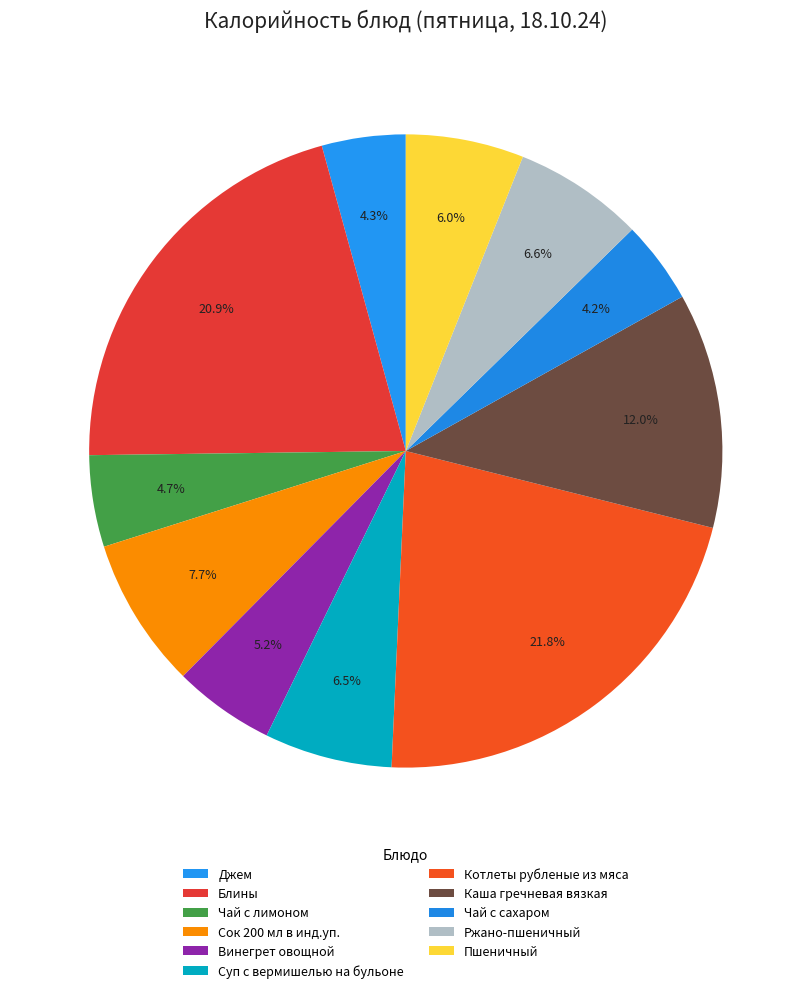

What is the total percentage of Котлеты рубленые из мяса and Винегрет овощной?

27.0%